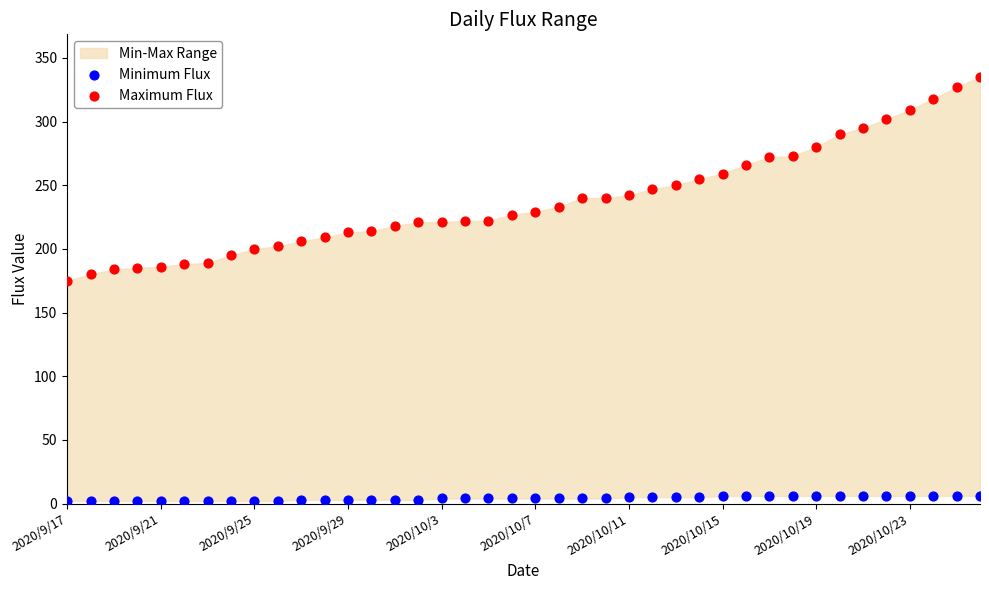

Across all series, what Y value is closest to 168?

175